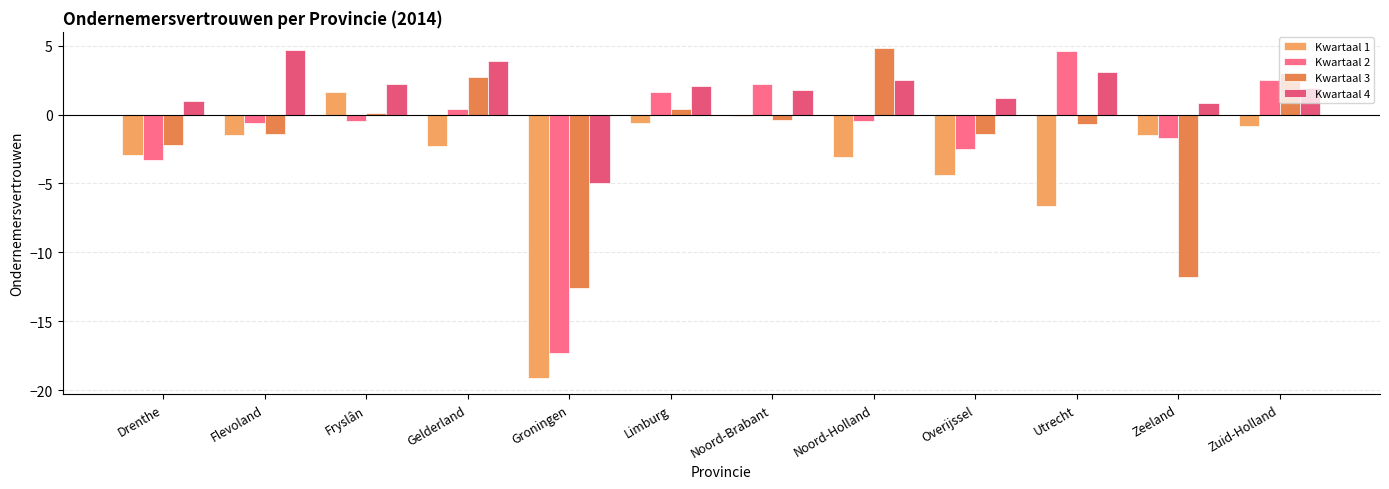

Reading left to right, transcribe all the data shown in this chart.

Kwartaal 1: -2.9	-1.5	1.6	-2.3	-19.1	-0.6	-0.1	-3.1	-4.4	-6.6	-1.5	-0.8
Kwartaal 2: -3.3	-0.6	-0.5	0.4	-17.3	1.6	2.2	-0.5	-2.5	4.6	-1.7	2.5
Kwartaal 3: -2.2	-1.4	0.1	2.7	-12.6	0.4	-0.4	4.8	-1.4	-0.7	-11.8	3.0
Kwartaal 4: 1.0	4.7	2.2	3.9	-5.0	2.1	1.8	2.5	1.2	3.1	0.8	1.9